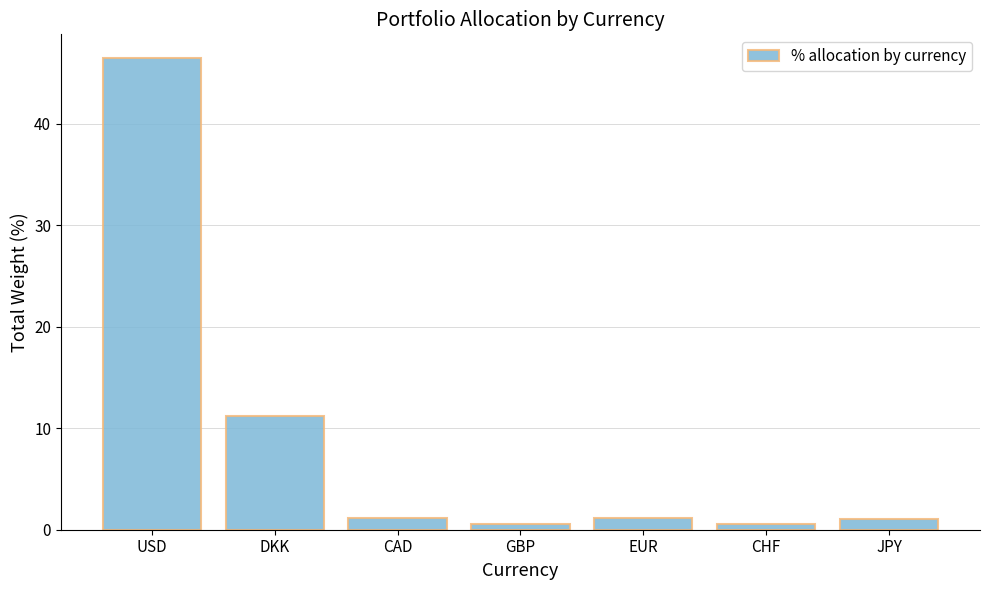

Does the chart contain any negative values?

No